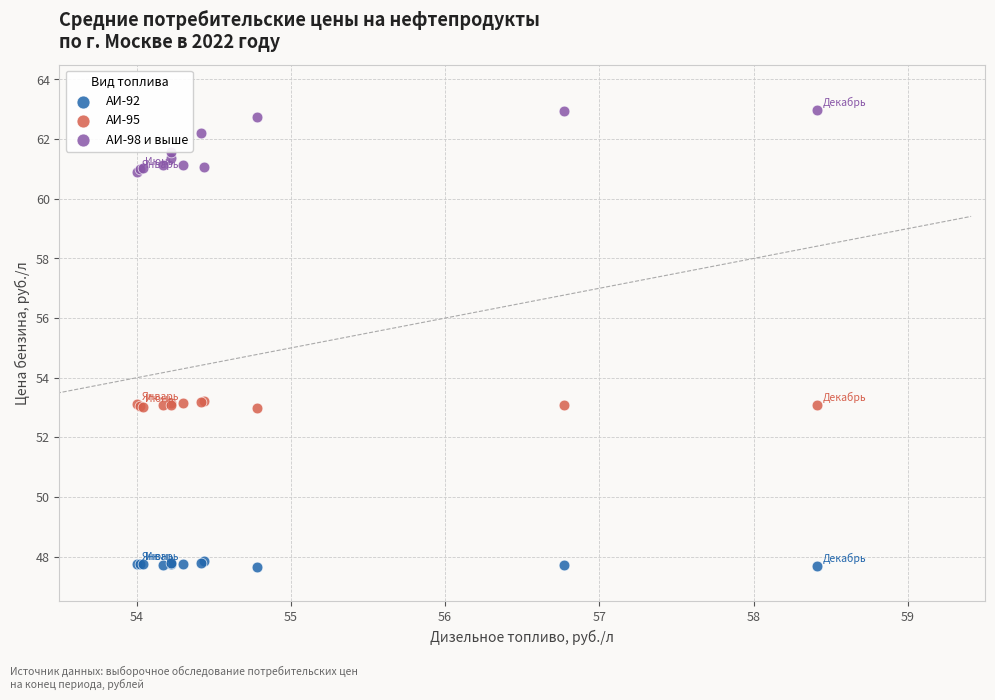

Which series contains the lowest Y value?

АИ-92